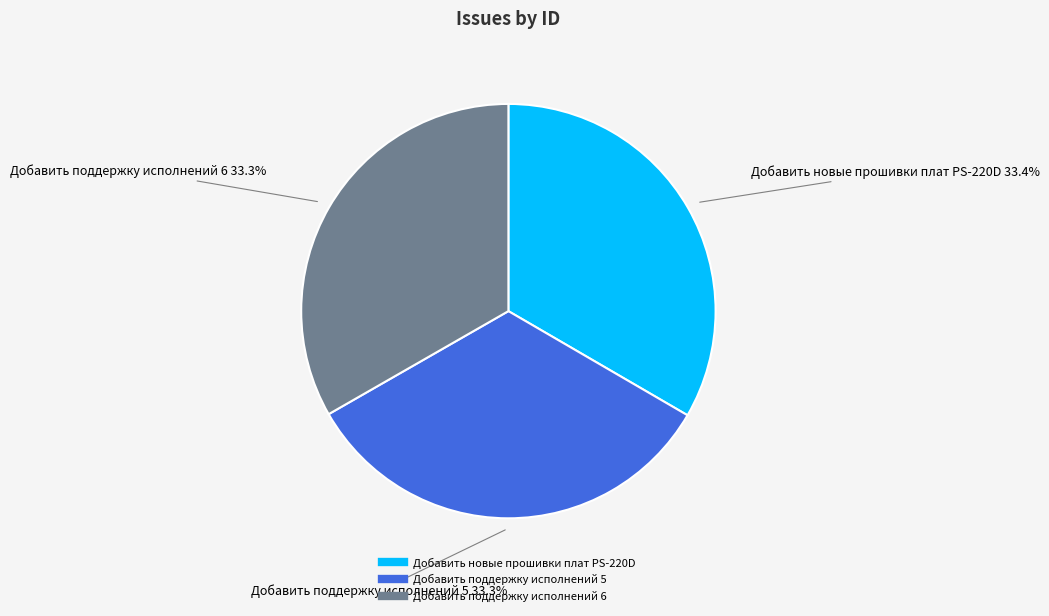

Is there a majority slice in this chart?

No